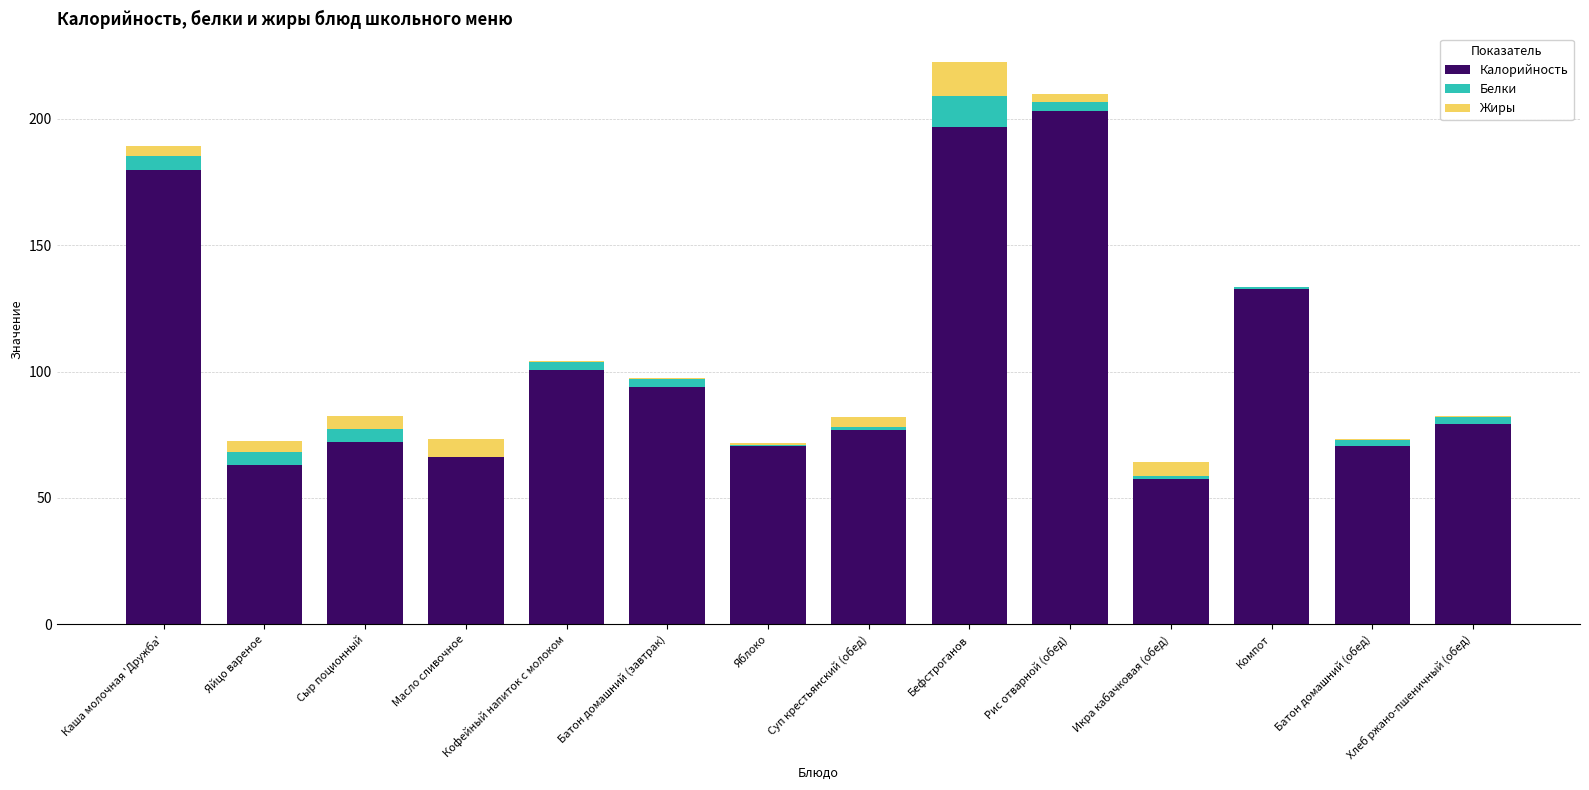

What is the sum of all Калорийность values?

1462.7